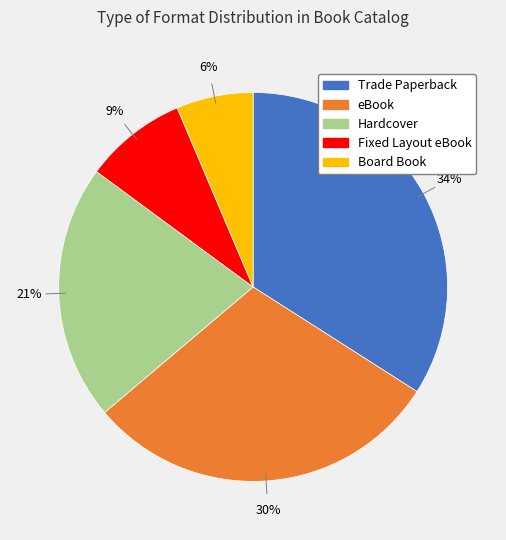

Do eBook and Board Book together represent more than half of the pie?

No